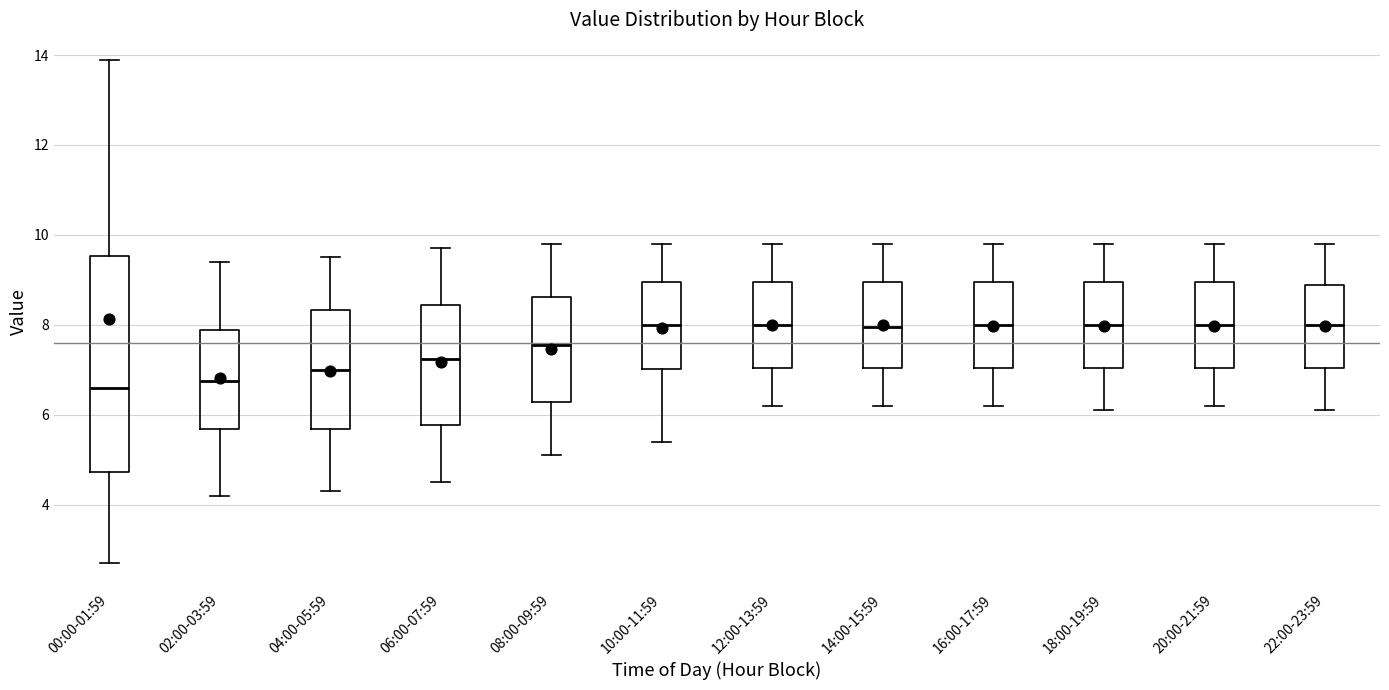

Where does the upper whisker of the box for 00:00-01:59 end on the y-axis? The values are not printed on the chart, so give them approximately, as read against the axis.

14.0